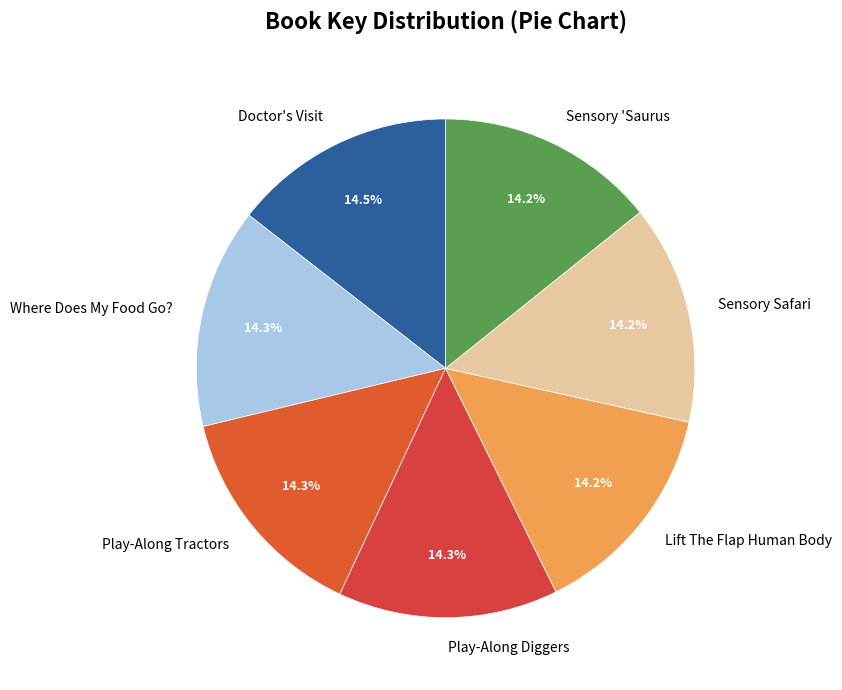

Is there a majority slice in this chart?

No